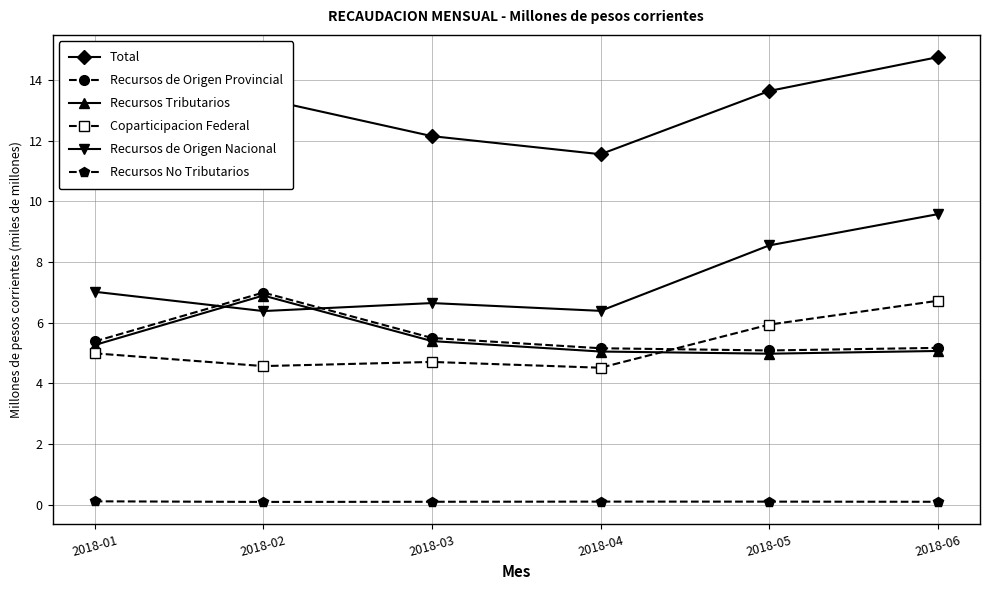

Is this an area chart (filled region under the line)?

No